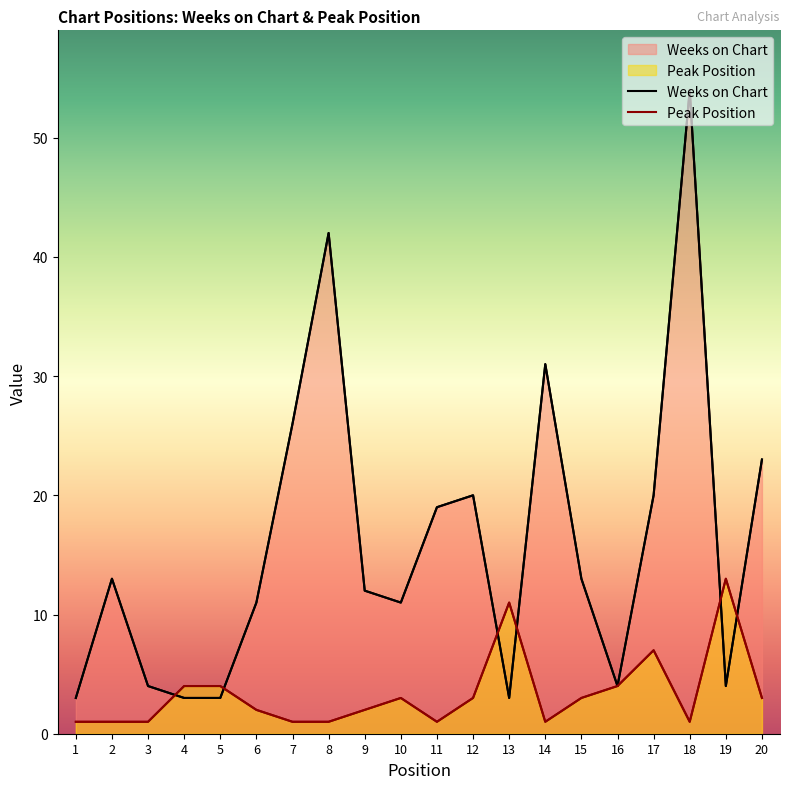

True or false: Peak Position has a value of 1 at 7.

False